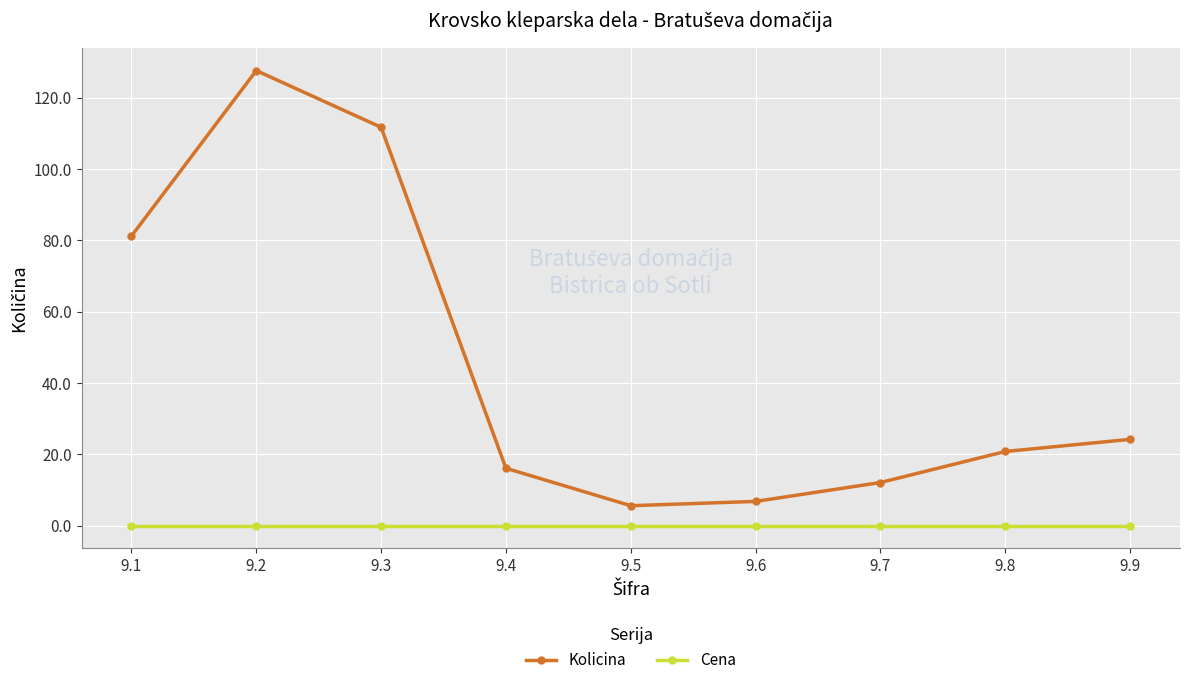

The Cena series shows 0.0 at 9.9. True or false?

True